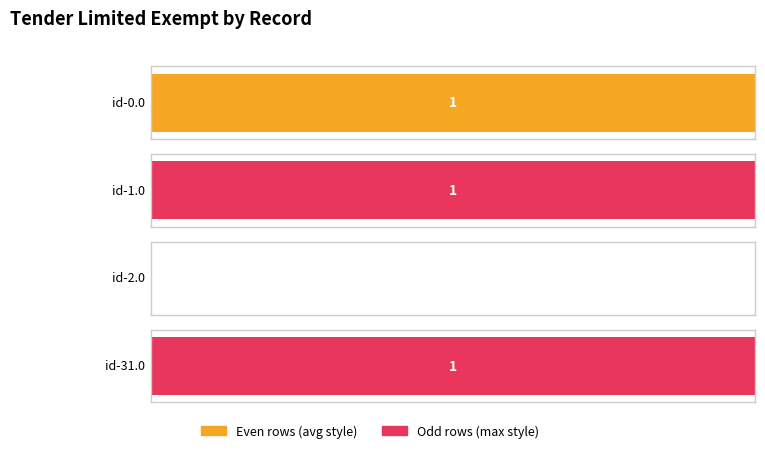

What position from the right is id-2.0?

2